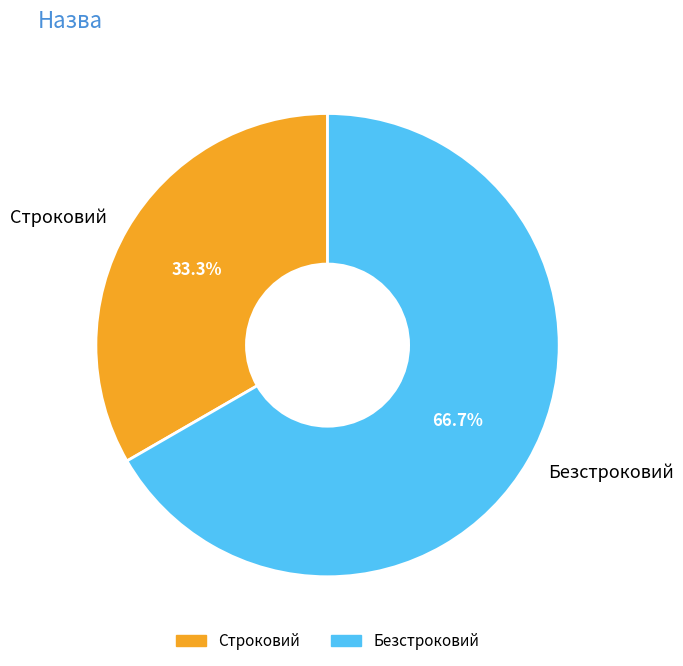

What is the ratio of the value at Строковий to the value at Безстроковий?

0.5